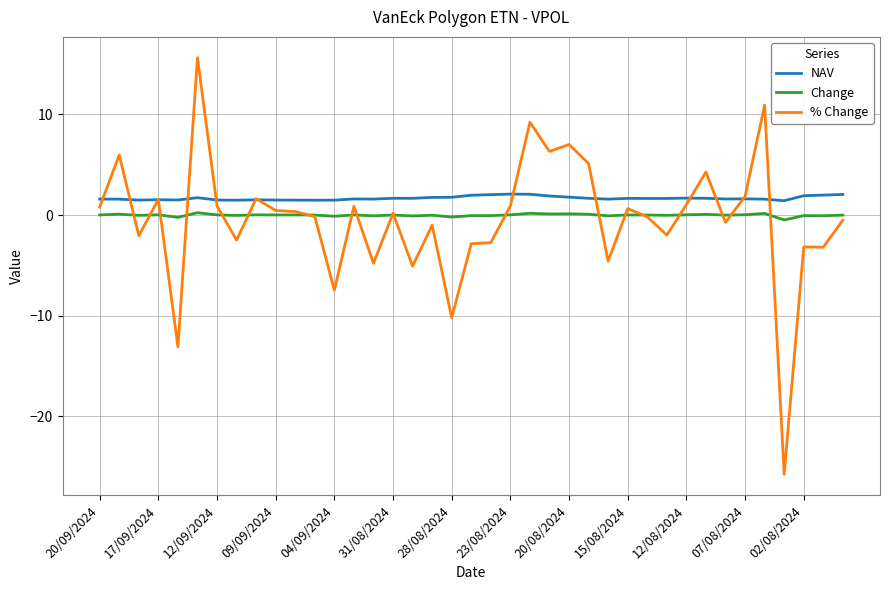

Which series has the largest range (max minus min)?

% Change